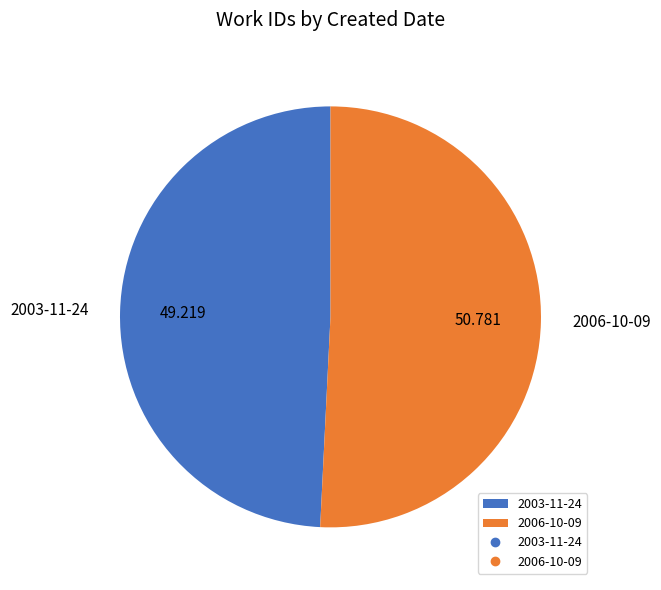

Do 2006-10-09 and 2003-11-24 together represent more than half of the pie?

Yes